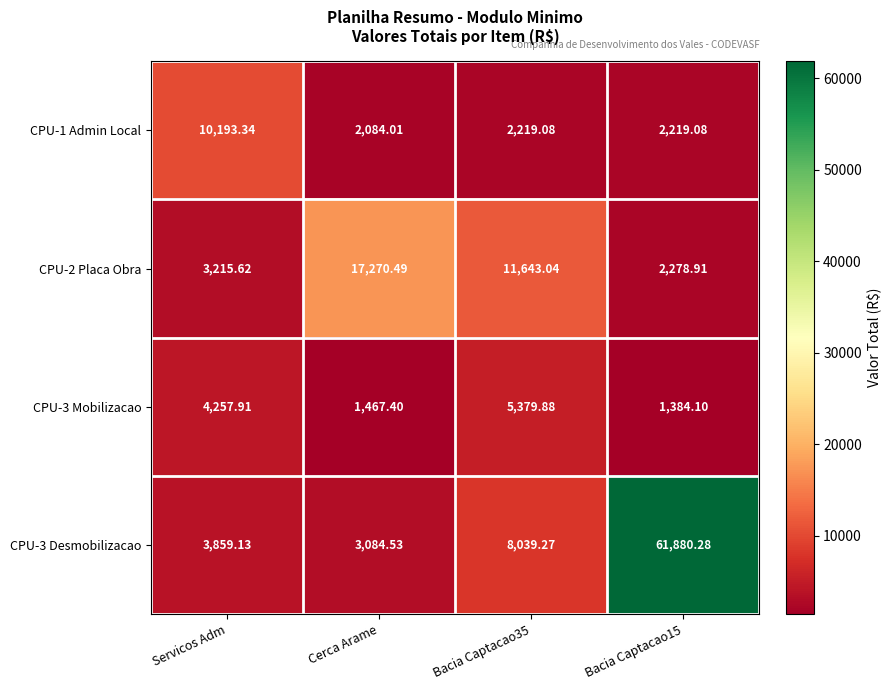

At which label does CPU-1 Admin Local reach its peak?

Servicos Adm